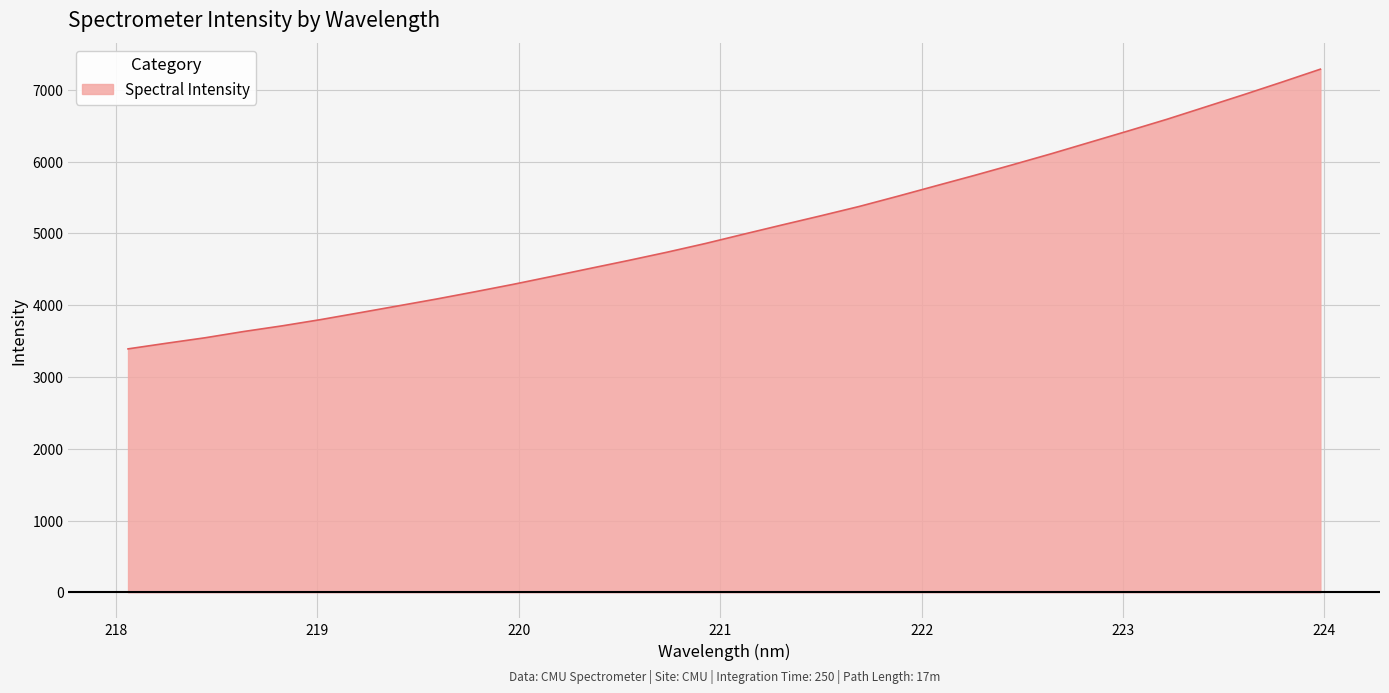

What is the difference between the maximum and minimum values?

3895.9